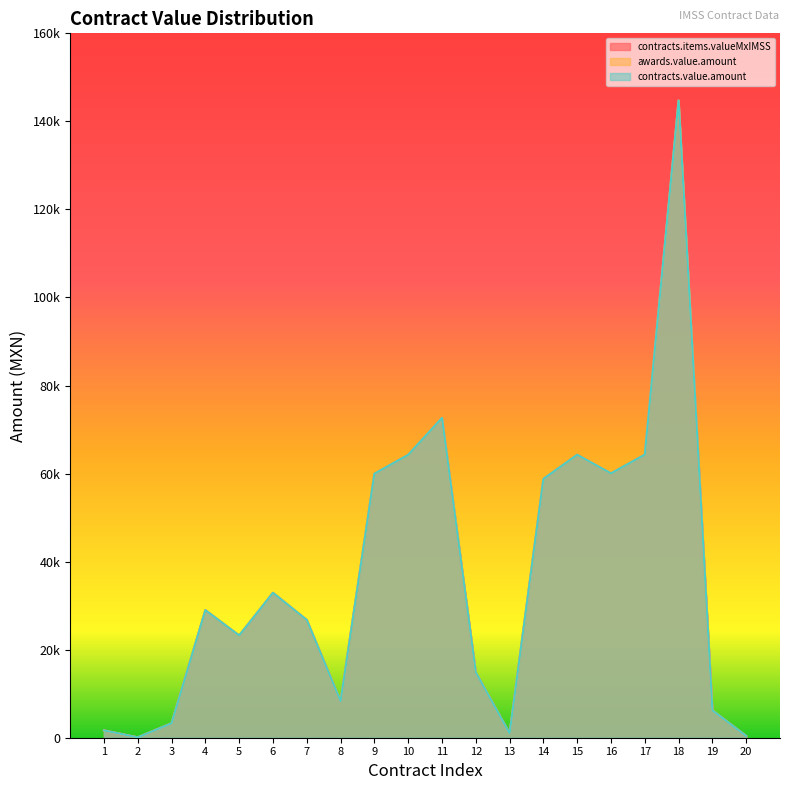

Does the chart display data point markers on the line(s)?

No